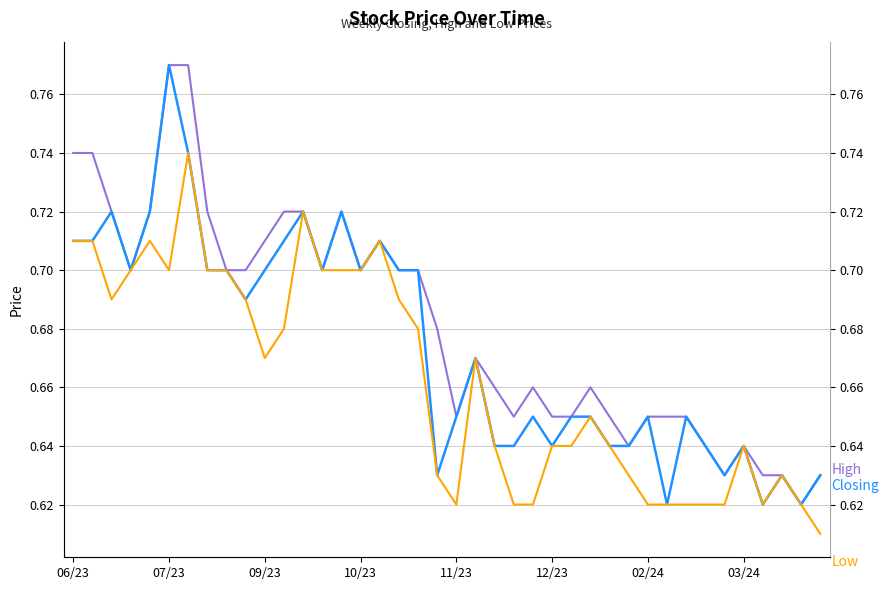

List the series in order of their overall mean, highest first.

High, Closing, Low